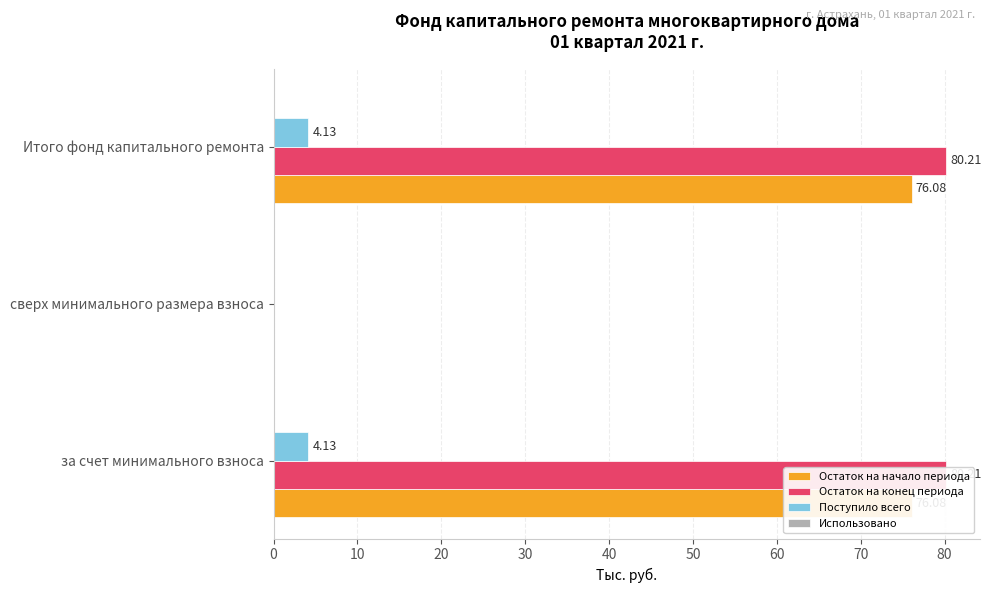

What is the sum of all Использовано values?

0.5